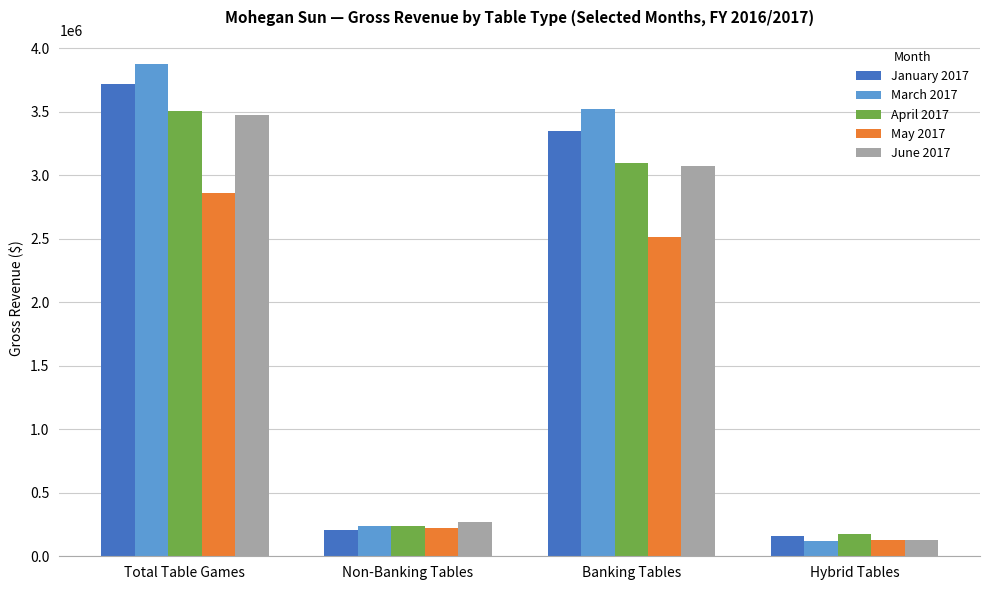

What is the maximum value shown in the chart?

3872428.8